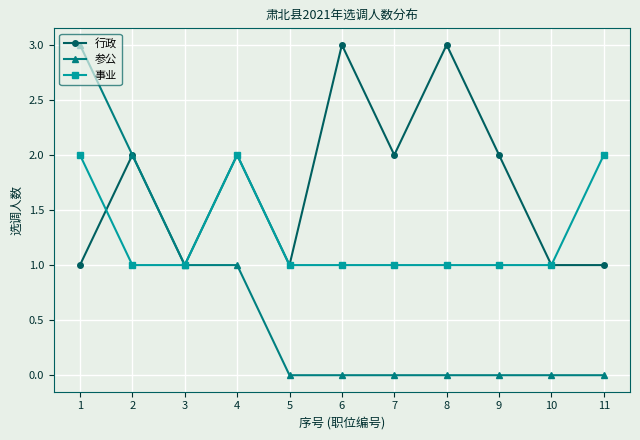

What is the spread (max minus min) of values at 5?

1